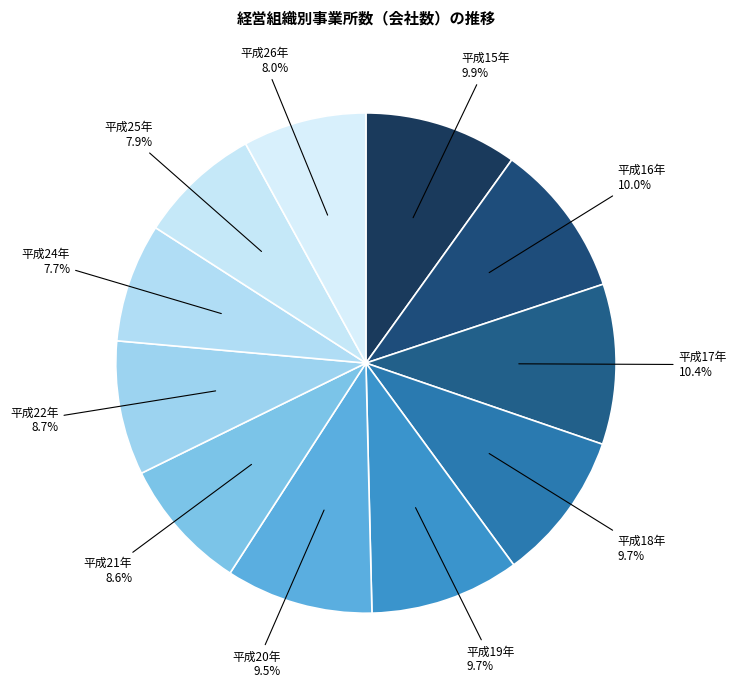

Approximately how many times larger is the value at 平成19年 compared to 平成26年?

1.2